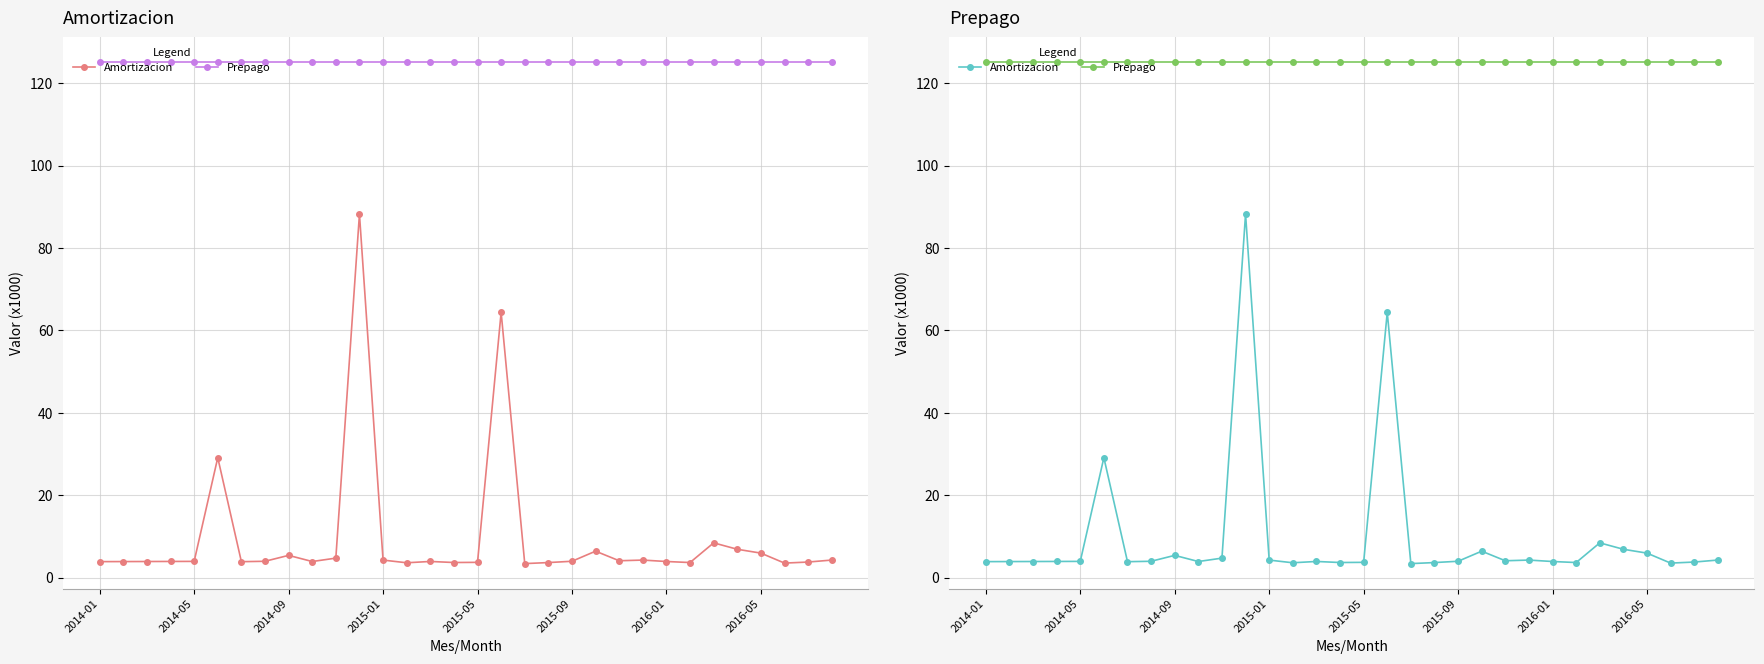

True or false: Prepago has a value of 125.0 at 18.

True